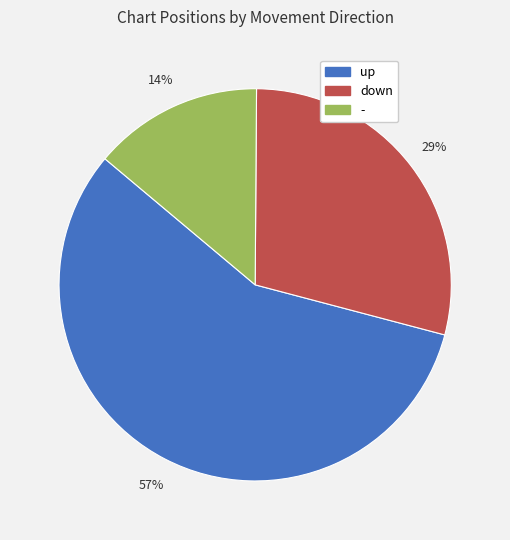

What is the smallest slice in the pie chart?

-